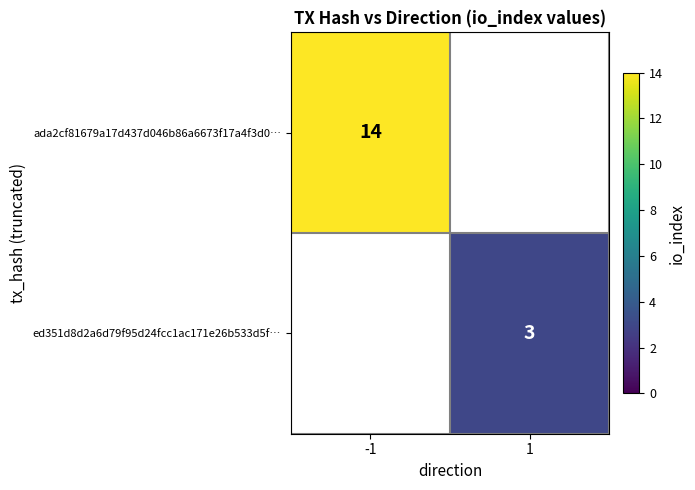

Is it true that ed351d8d2a6d79f95d24fcc1ac171e26b533d5f… equals 4 at 1?

False